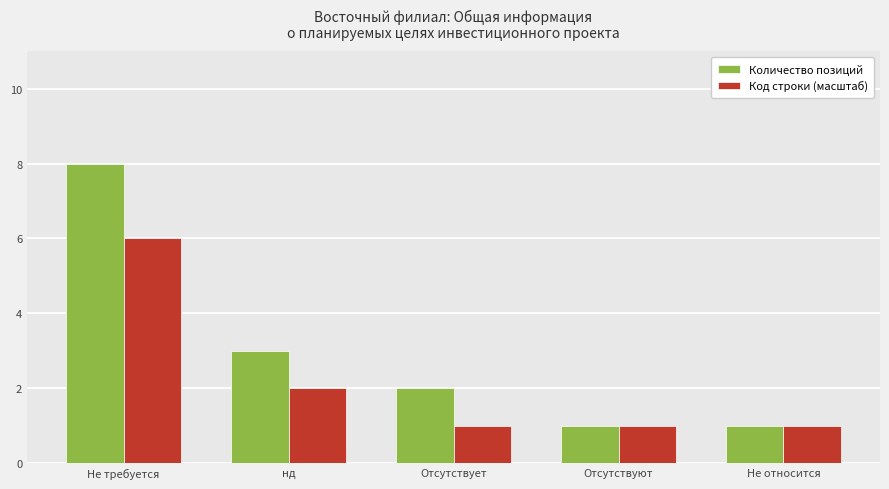

Reading left to right, list all the values displayed in this chart.

Количество позиций: 8	3	2	1	1
Код строки (масштаб): 6	2	1	1	1